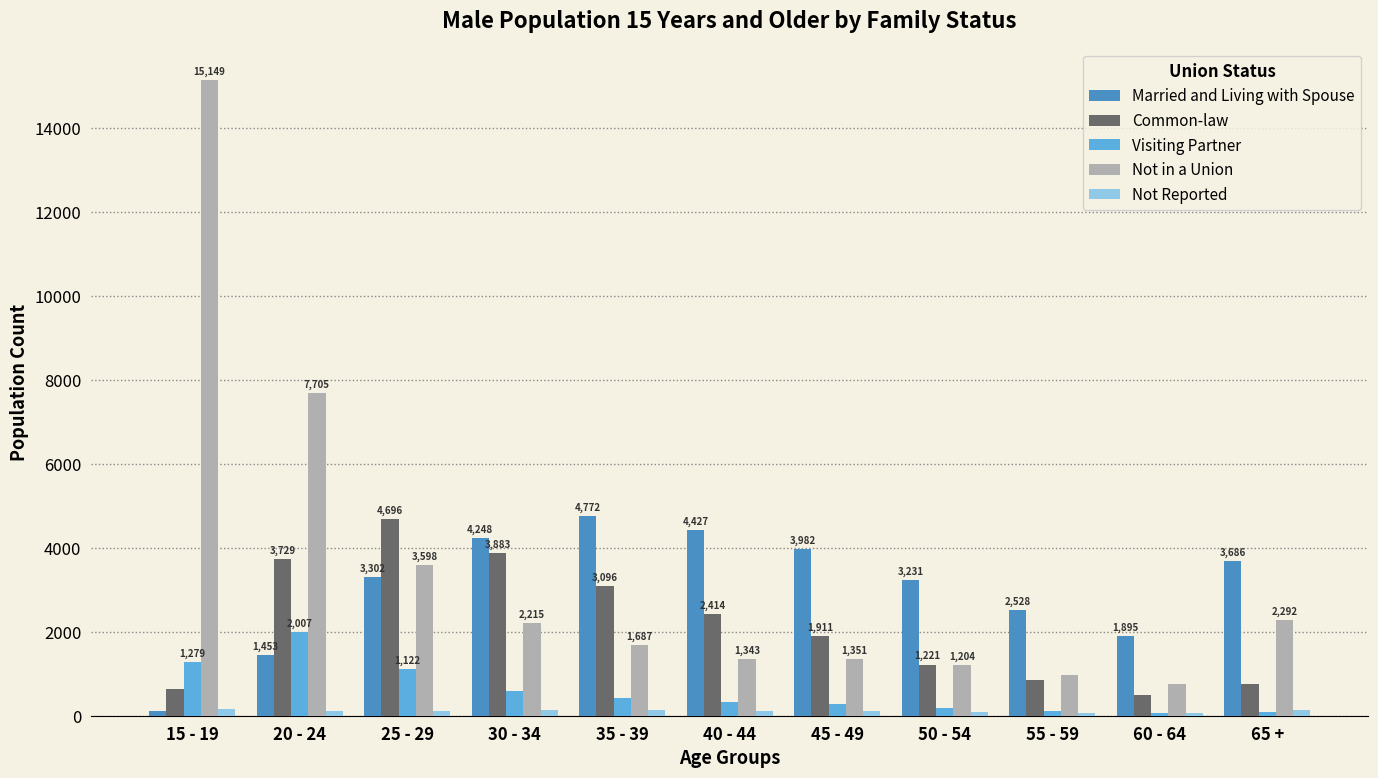

What are all the series names shown in the legend?

Married and Living with Spouse, Common-law, Visiting Partner, Not in a Union, Not Reported